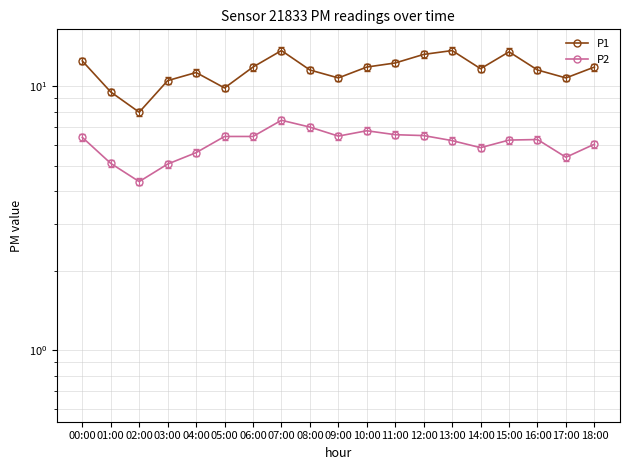

Where is the first local minimum for P2?

02:00